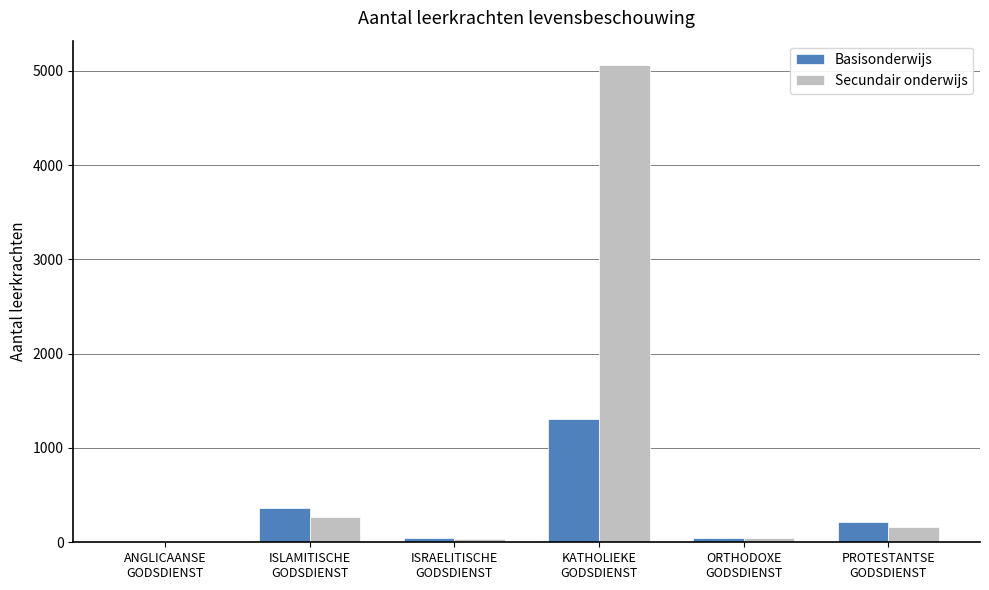

Which series has the largest total across all categories?

Secundair onderwijs